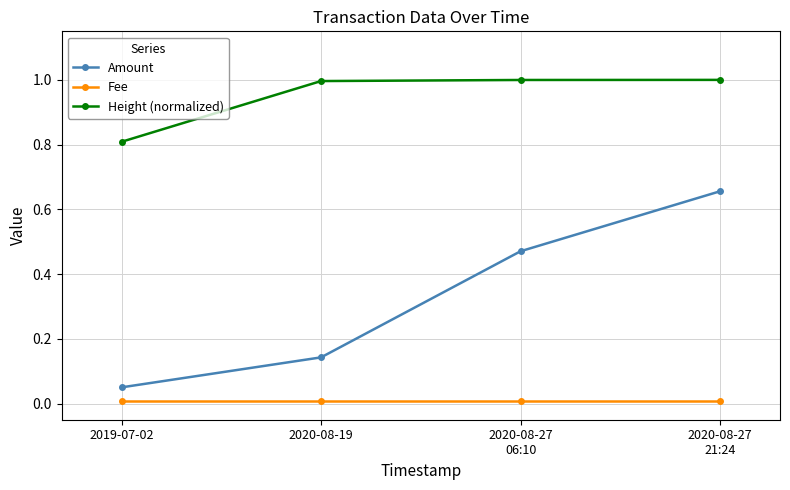

What is the difference between the maximum and minimum values in the Amount series?

0.6